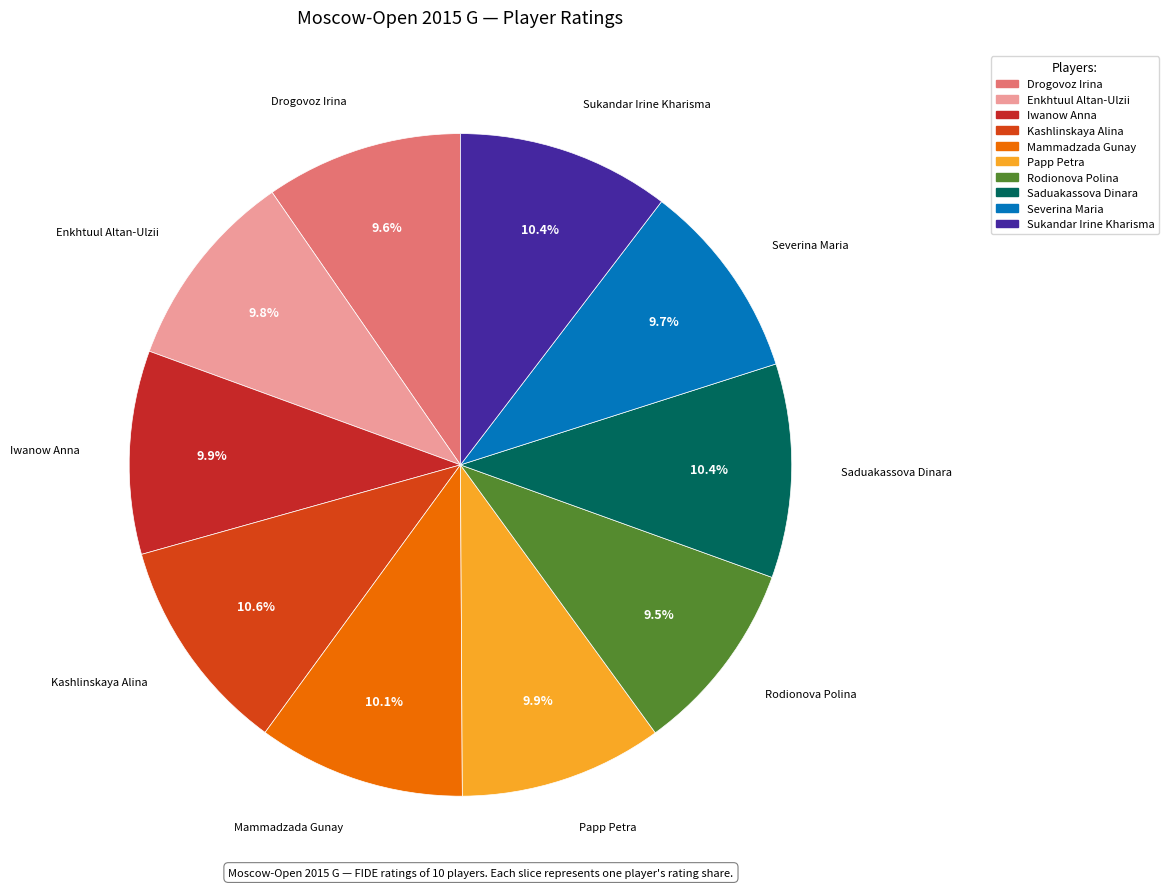

The Severina Maria slice represents 10% of the pie. True or false?

True